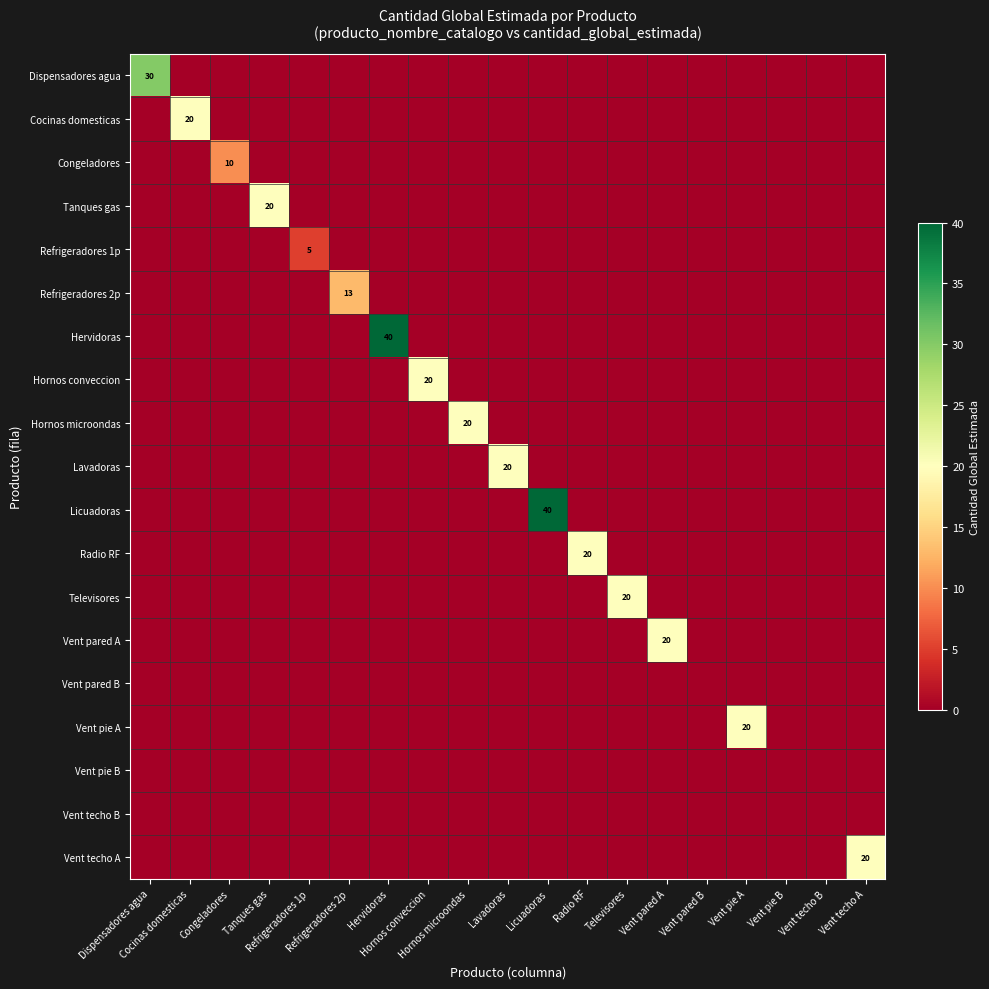

The Hornos conveccion series shows 0 at Vent pared A. True or false?

True